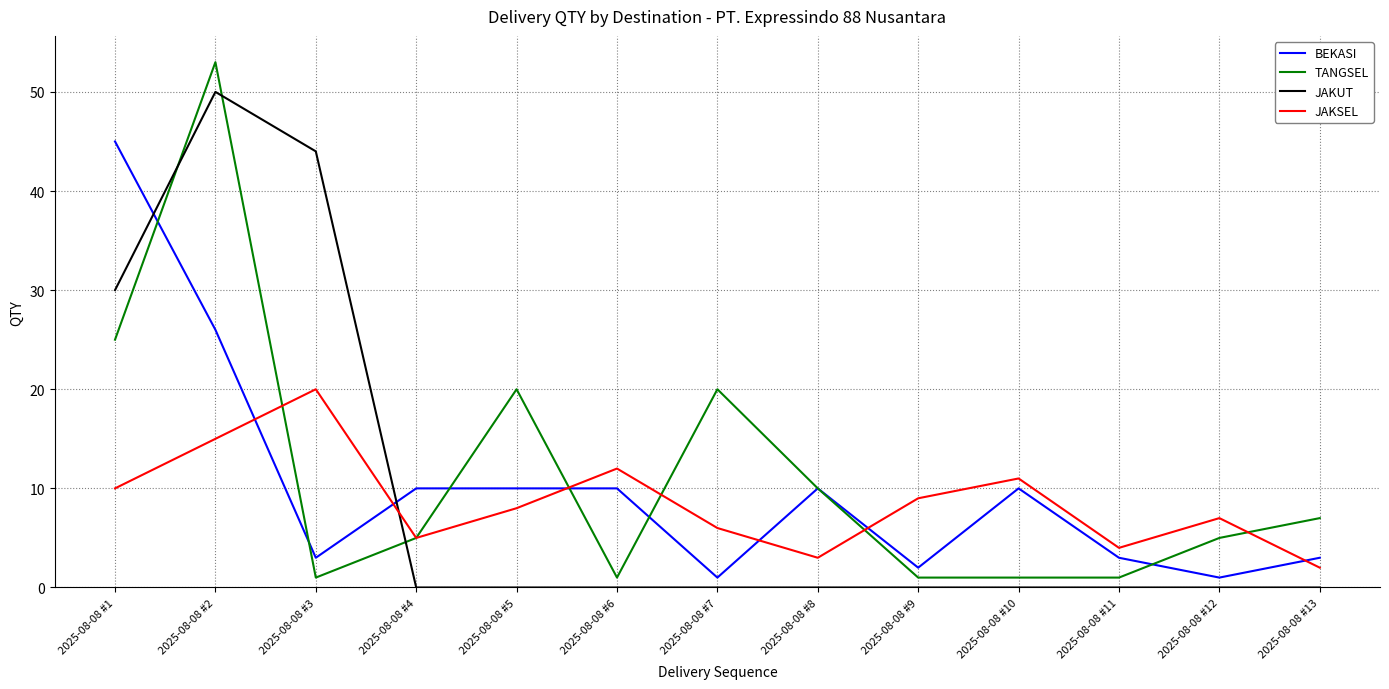

How many intersections are there between JAKSEL and BEKASI?

6